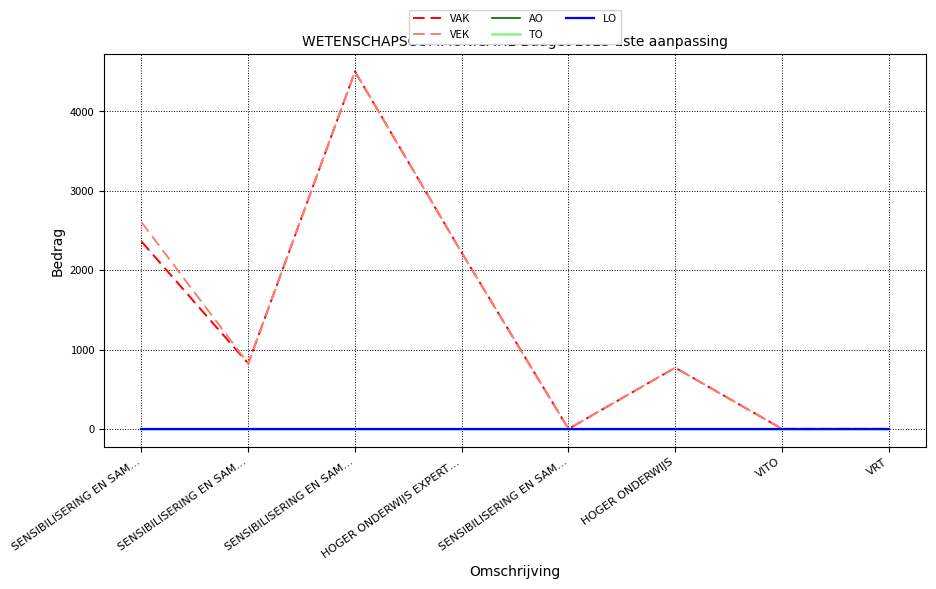

Does the chart display data point markers on the line(s)?

No